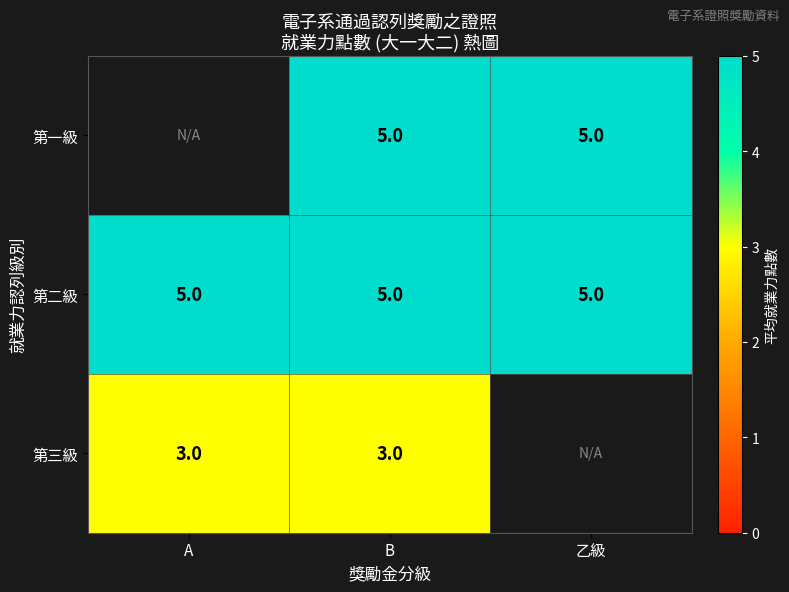

What is the maximum value for 第二級?

5